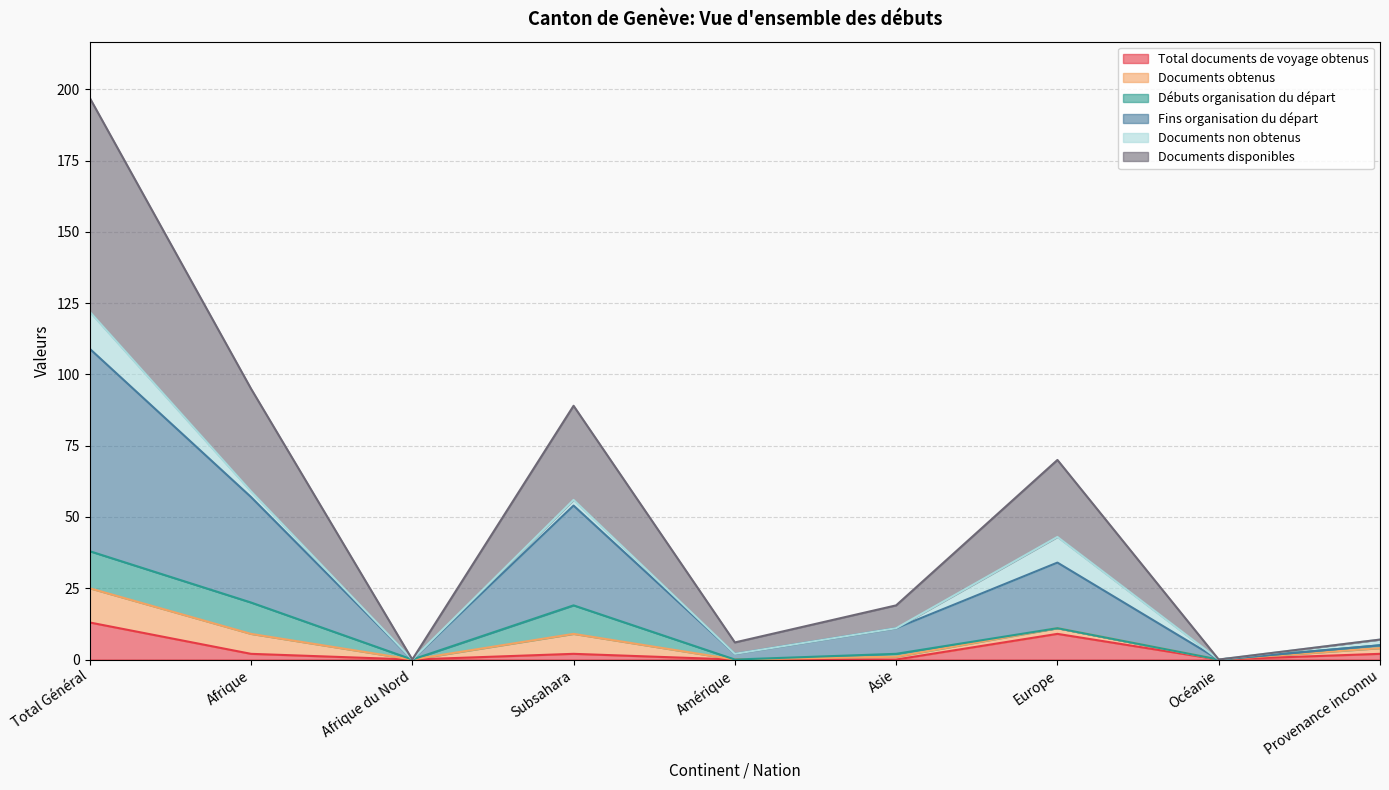

How many positive values does the Documents disponibles series have?

7